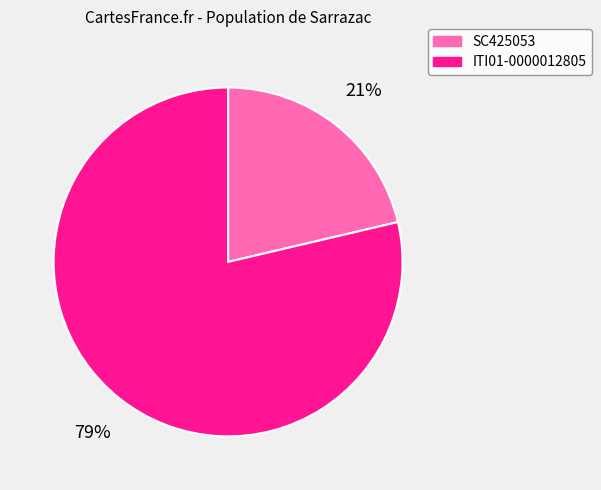

Do ITI01-0000012805 and SC425053 together represent more than half of the pie?

Yes